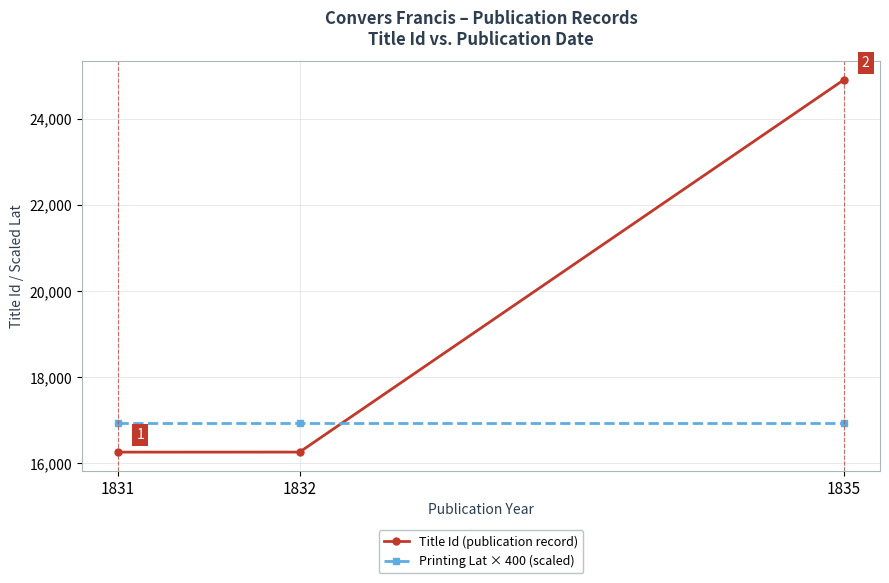

Is it true that Printing Lat × 400 (scaled) equals 16943.4 at 1831?

True